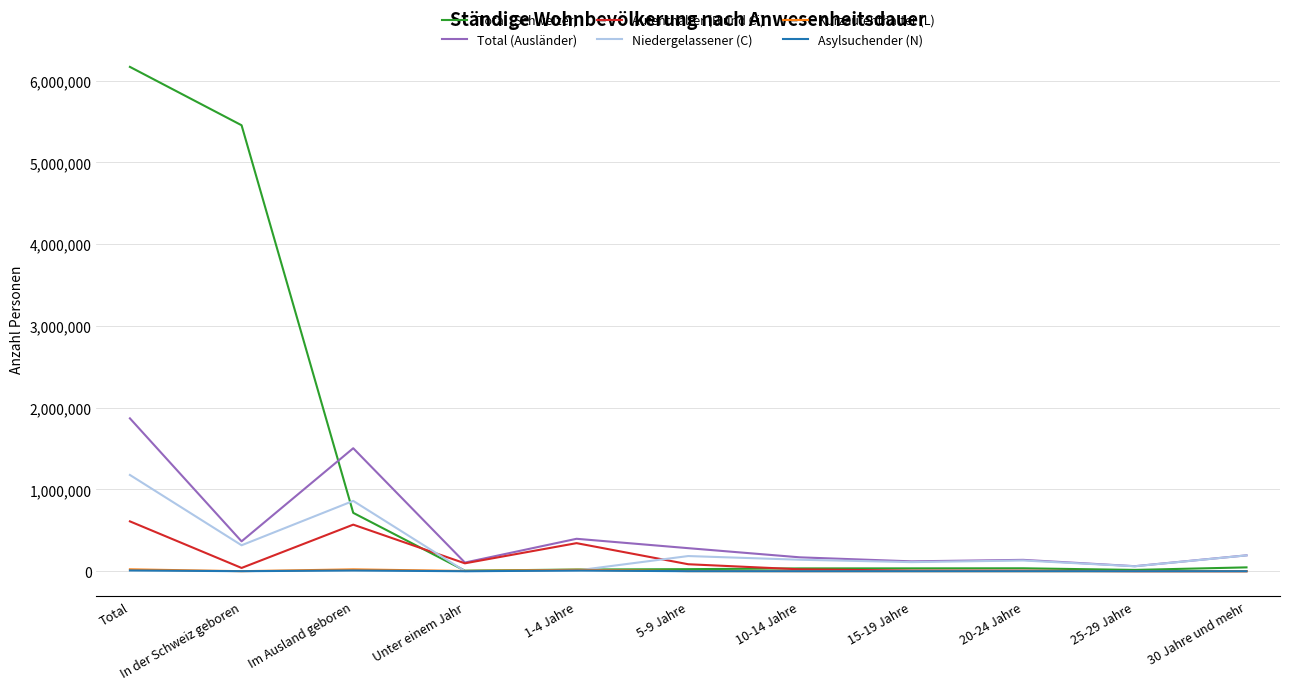

Which category has the highest value across all series?

Total